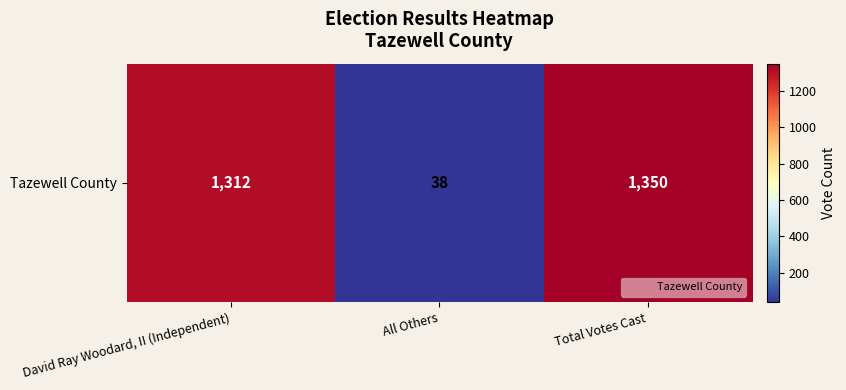

The chart shows a value of 1350 at Total Votes Cast. True or false?

True